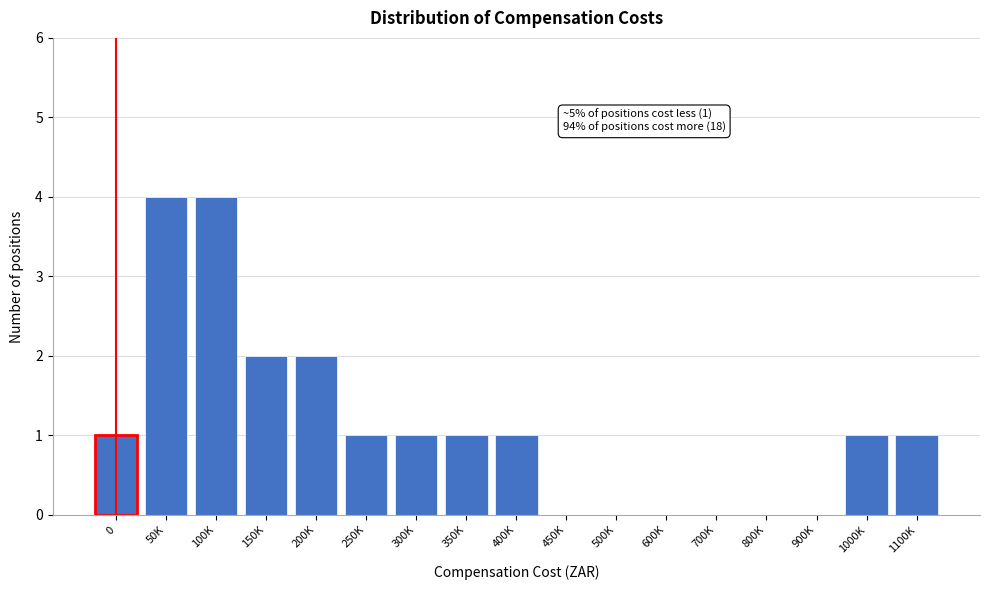

Reading right to left, list all the values displayed in this chart.

1100K=1	1000K=1	900K=0	800K=0	700K=0	600K=0	500K=0	450K=0	400K=1	350K=1	300K=1	250K=1	200K=2	150K=2	100K=4	50K=4	0=1